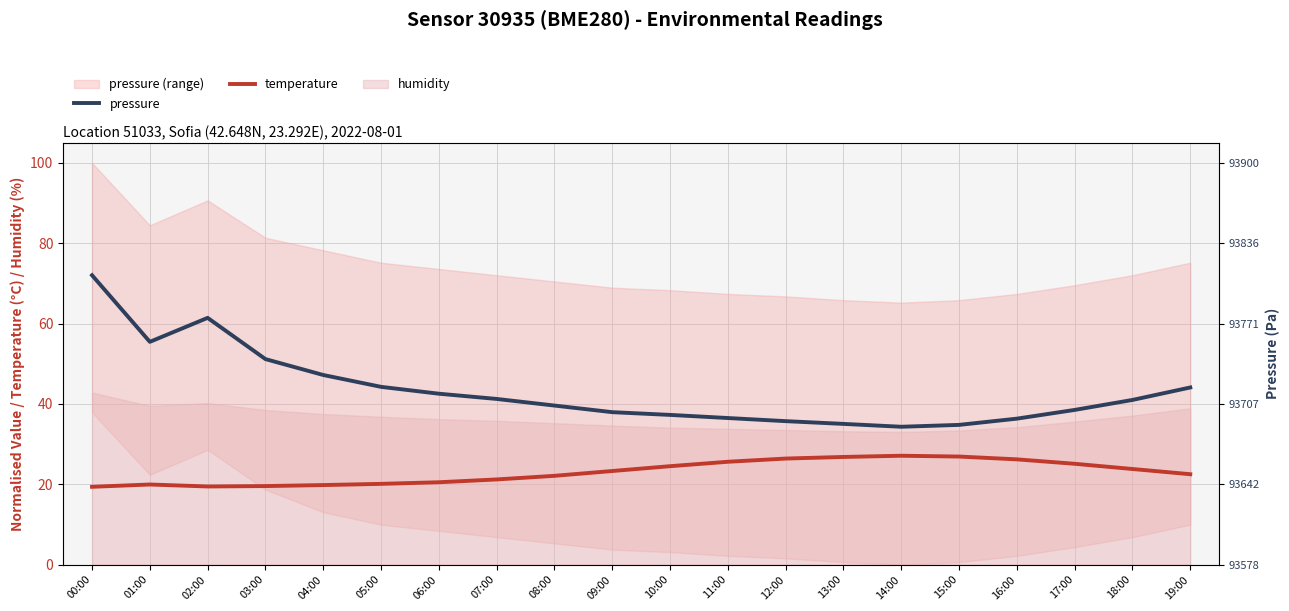

Rank the series at 17:00 from highest to lowest value.

pressure, temperature